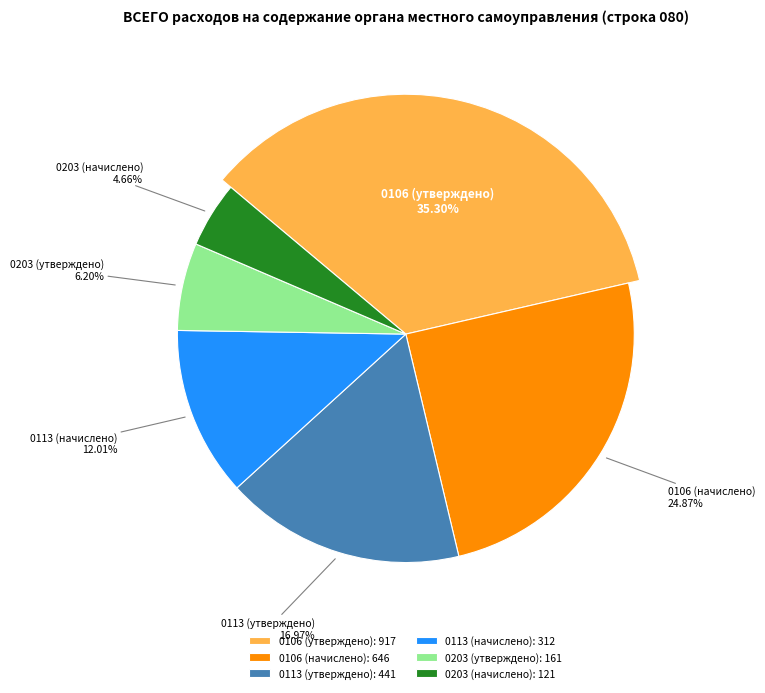

Which slice is the largest?

0106 (утверждено)